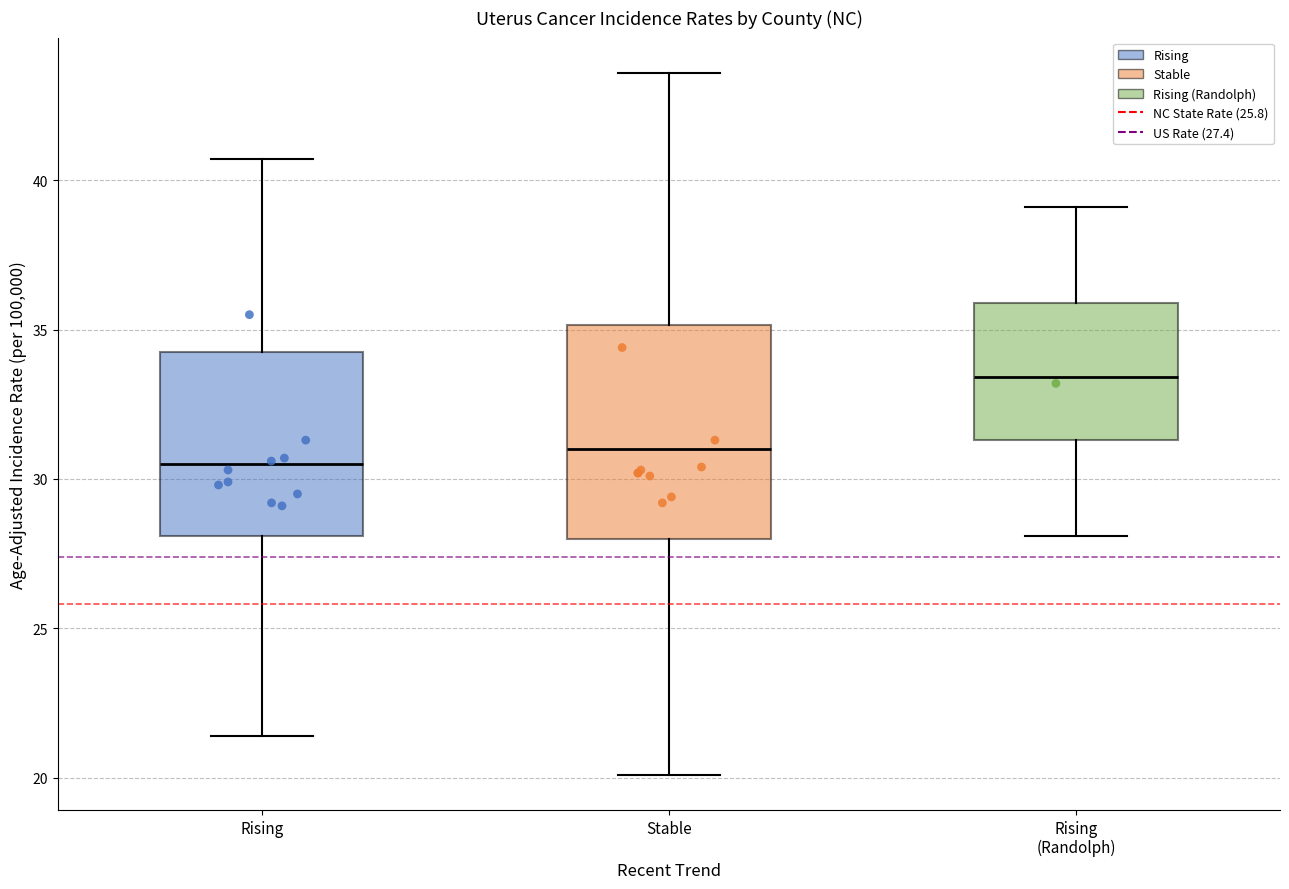

Reading left to right, read every box against the y-axis: the position of its median line, the range the box covers, and the ends of its whiskers. The values are not printed on the chart, so give them approximately, as read against the axis.

Rising: median 30.5, box 28.0 to 34.5, whiskers 21.5 to 40.5
Stable: median 31.0, box 28.0 to 35.0, whiskers 20.0 to 43.5
Rising (Randolph): median 33.5, box 31.5 to 36.0, whiskers 28.0 to 39.0